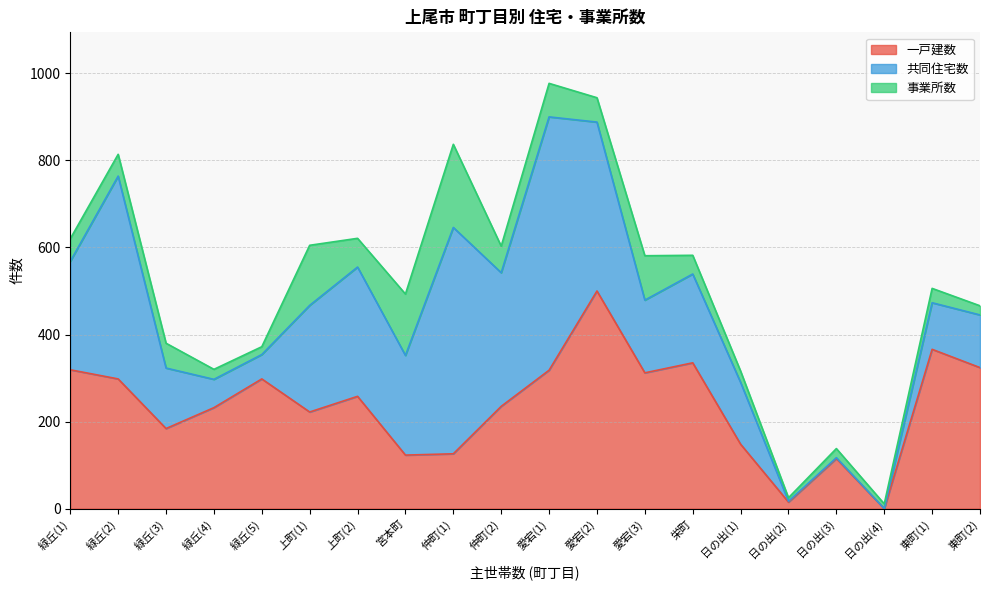

What is the difference between the 共同住宅数 values at 緑丘(3) and 東町(1)?

32